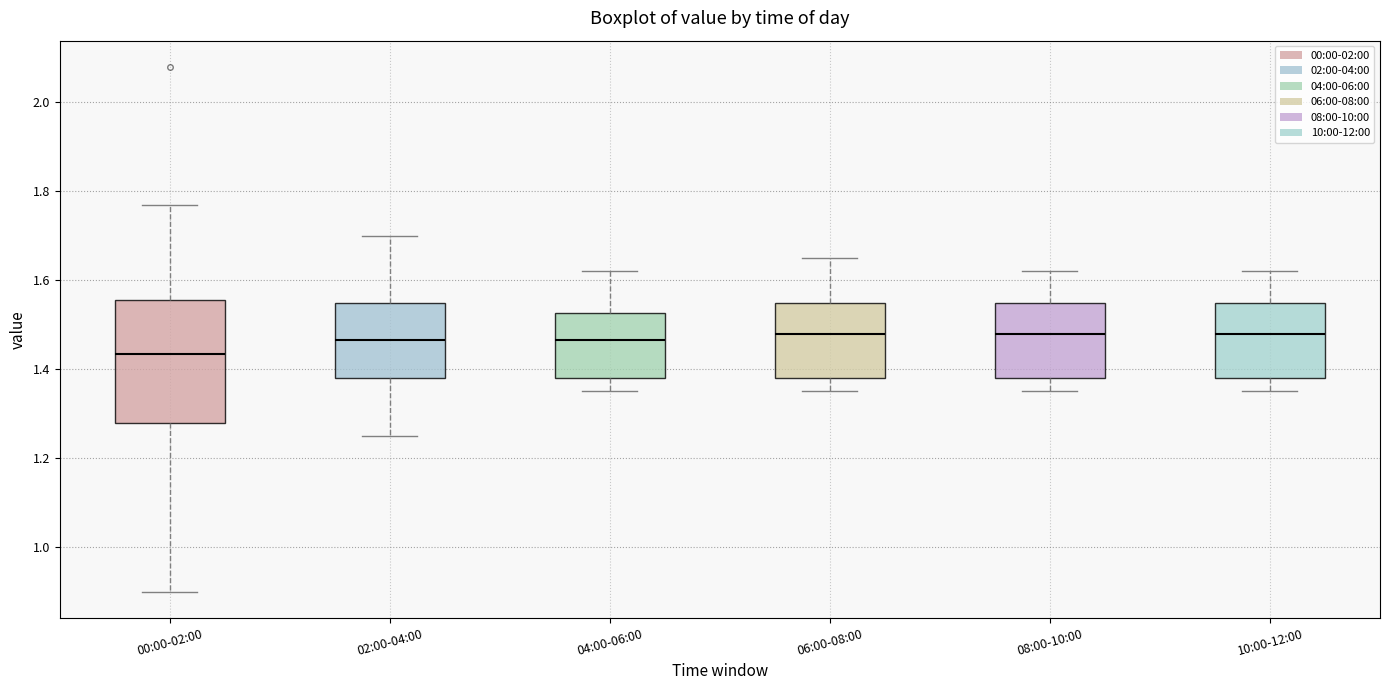

Reading left to right, read every box against the y-axis: the position of its median line, the range the box covers, and the ends of its whiskers. The values are not printed on the chart, so give them approximately, as read against the axis.

00:00-02:00: median 1.44, box 1.28 to 1.56, whiskers 0.90 to 1.78
02:00-04:00: median 1.46, box 1.38 to 1.56, whiskers 1.26 to 1.70
04:00-06:00: median 1.46, box 1.38 to 1.52, whiskers 1.36 to 1.62
06:00-08:00: median 1.48, box 1.38 to 1.56, whiskers 1.36 to 1.66
08:00-10:00: median 1.48, box 1.38 to 1.56, whiskers 1.36 to 1.62
10:00-12:00: median 1.48, box 1.38 to 1.56, whiskers 1.36 to 1.62